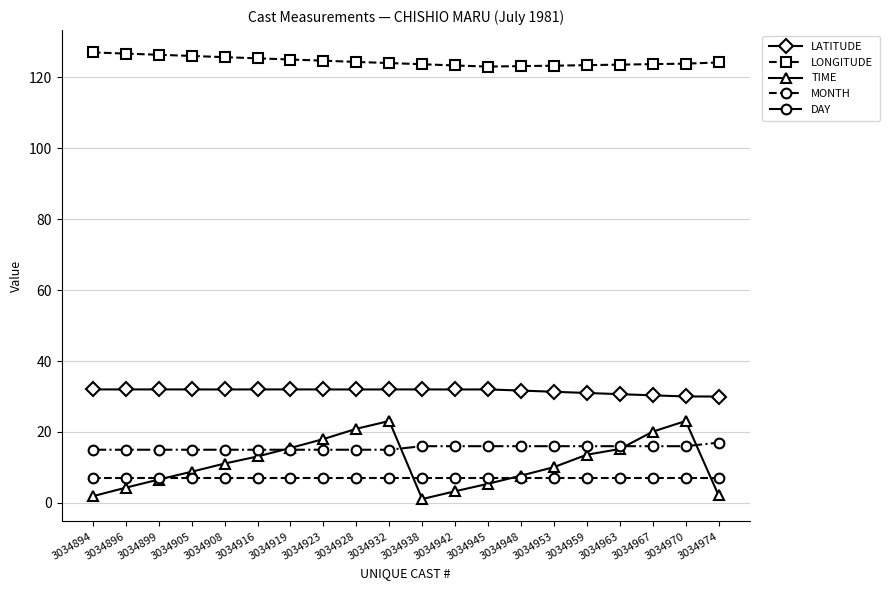

The value of DAY at 3034945 is 4.9. True or false?

False